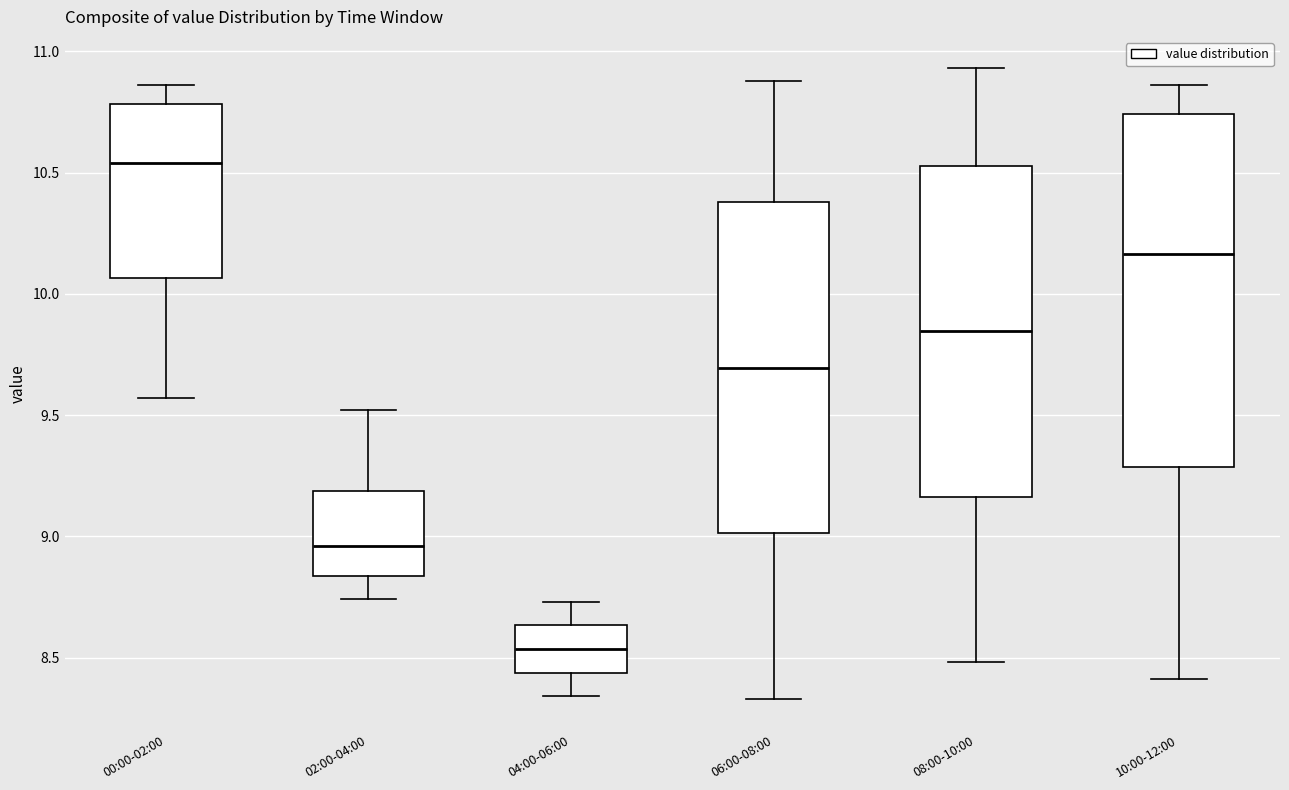

Where does the median line of the box for 10:00-12:00 sit on the y-axis? The values are not printed on the chart, so give them approximately, as read against the axis.

10.15